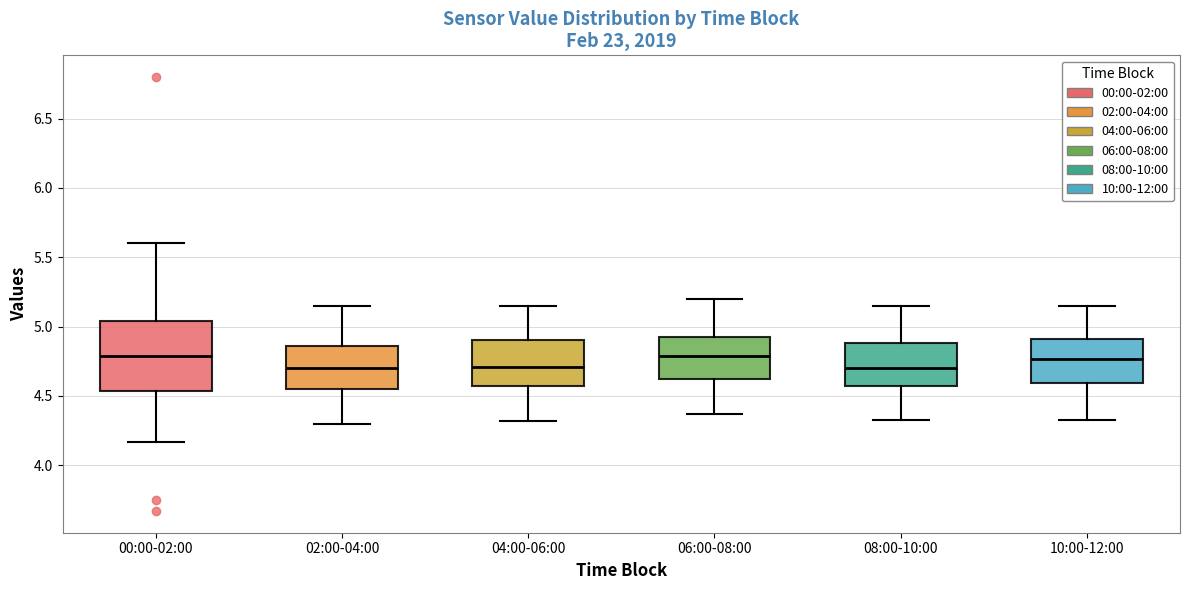

Where is the upper edge of the box for 04:00-06:00 on the y-axis? The values are not printed on the chart, so give them approximately, as read against the axis.

4.90